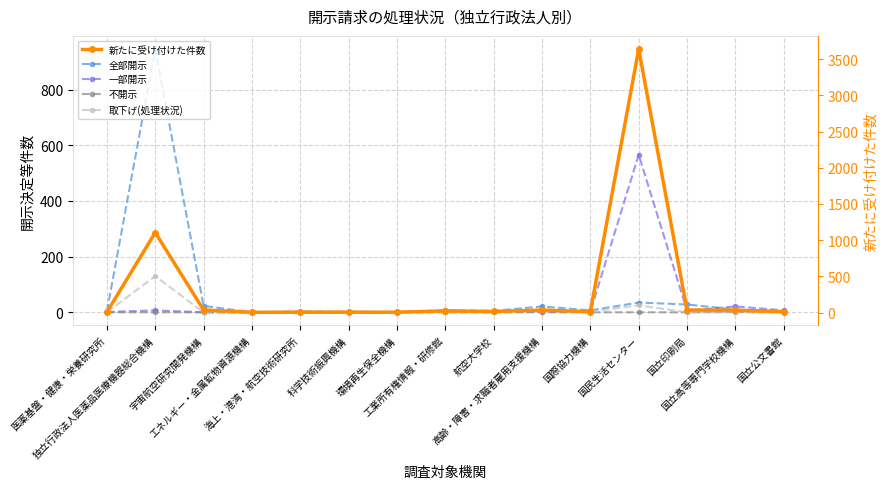

True or false: 一部開示 and 新たに受け付けた件数 intersect in this chart.

False